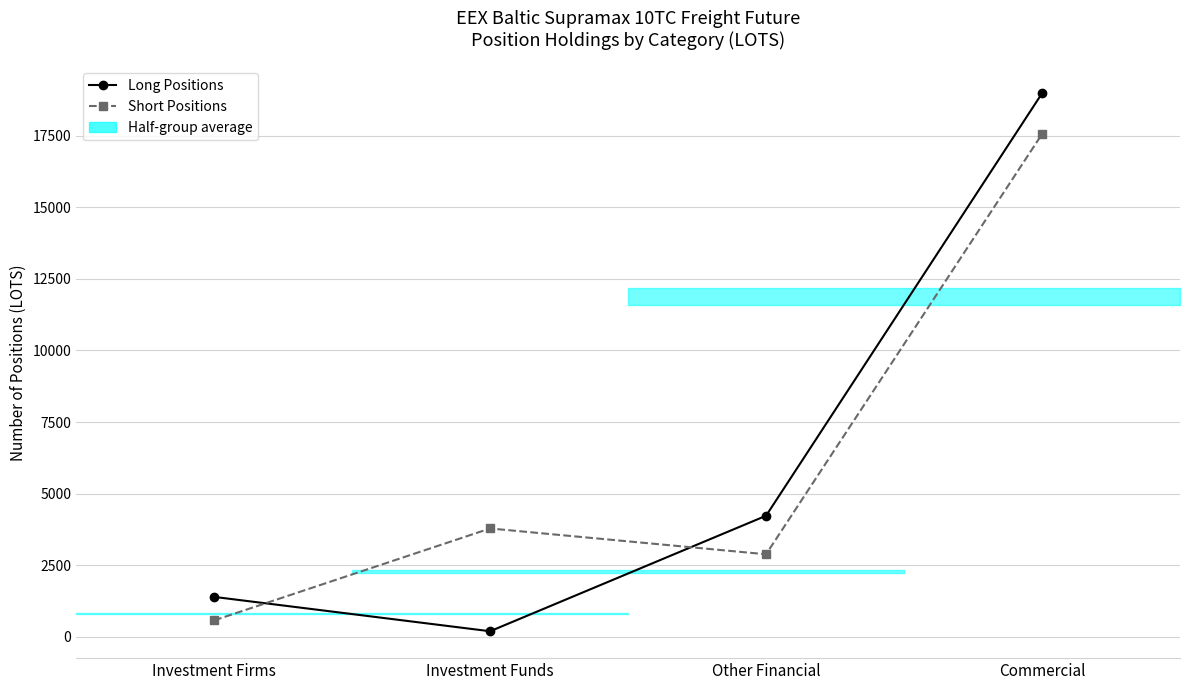

Between Other Financial and Investment Firms, which is larger?

Other Financial